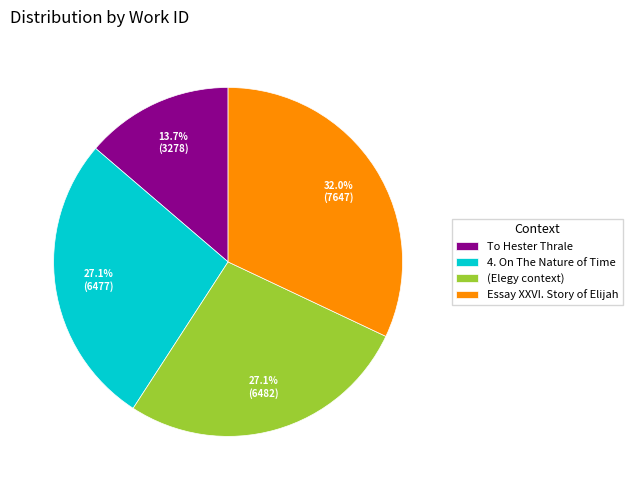

Between 4. On The Nature of Time and To Hester Thrale, which is larger?

4. On The Nature of Time